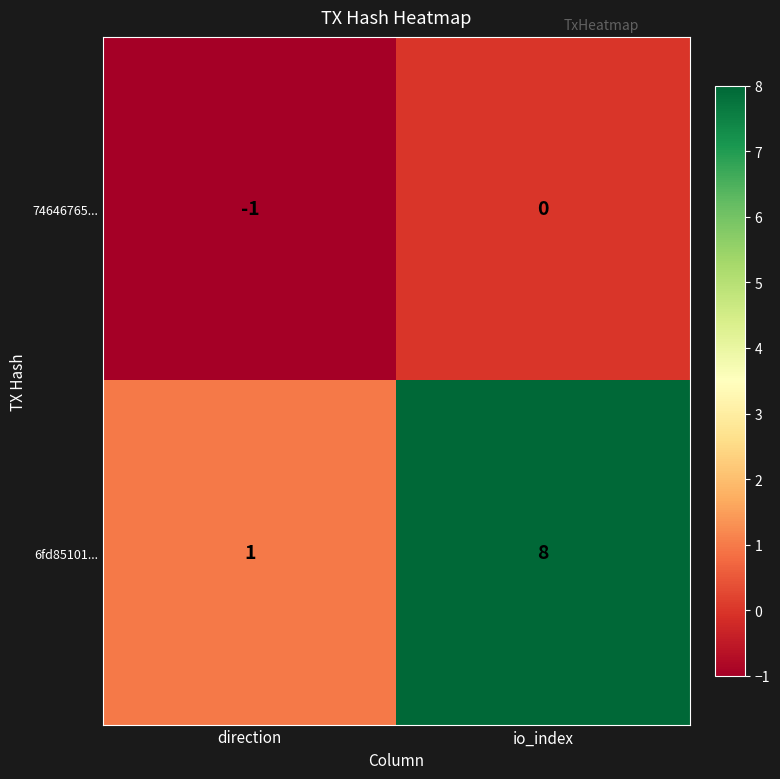

The 74646765... series shows -1 at direction. True or false?

True